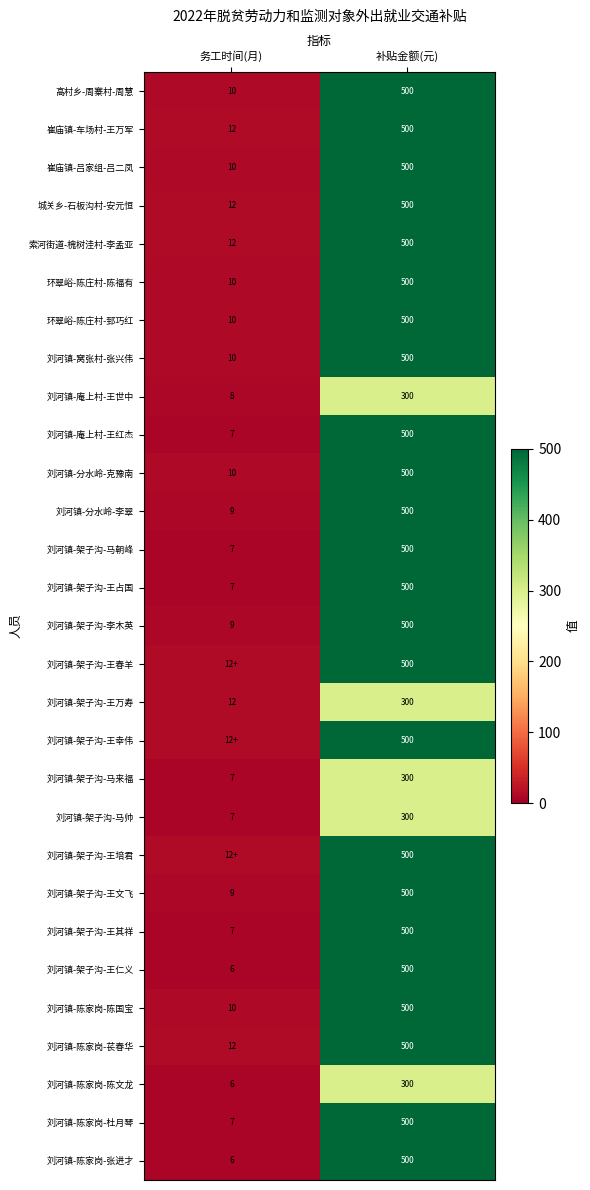

Rank the categories by 刘河镇-架子沟-王文飞 value from highest to lowest.

补贴金额(元), 务工时间(月)